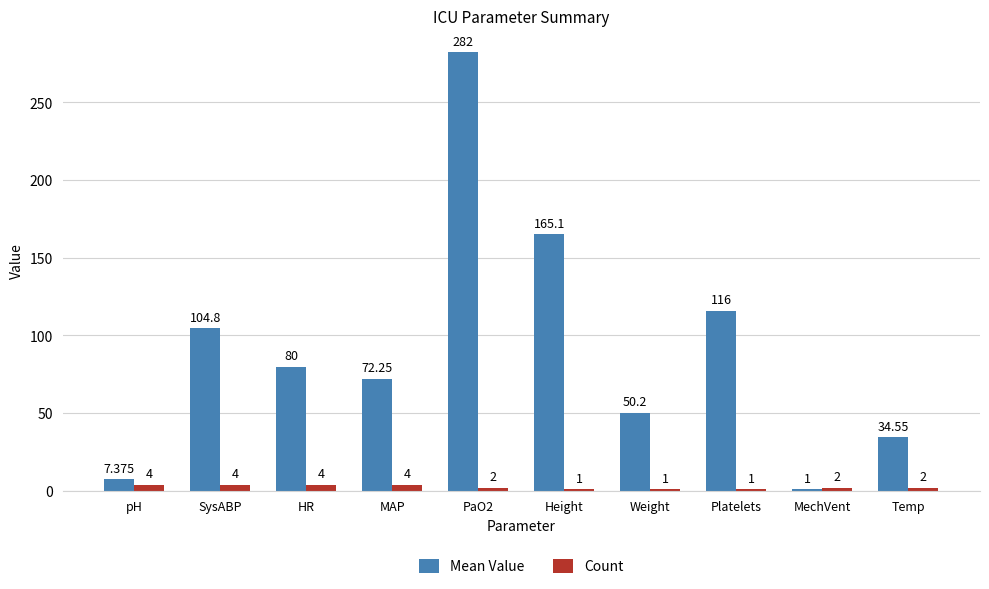

Which series has the largest range (max minus min)?

Mean Value